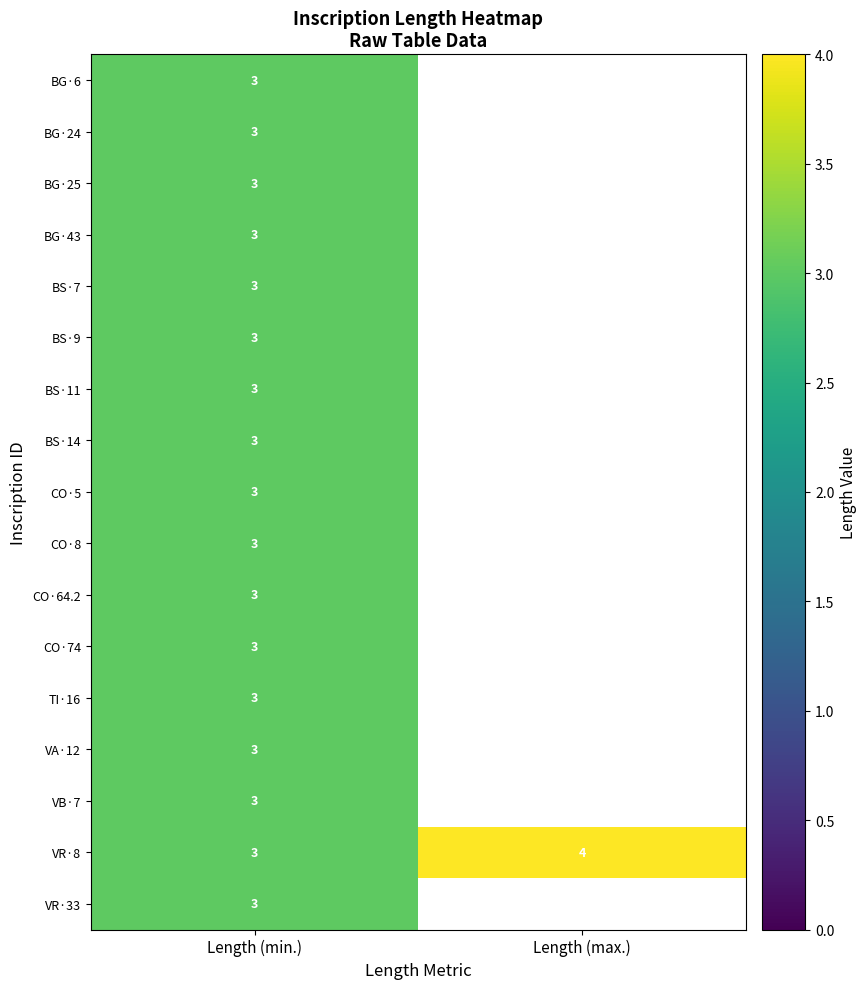

What is the maximum value shown in the chart?

4.0